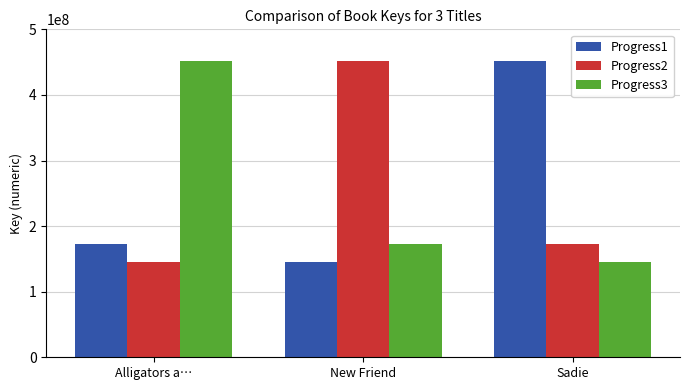

What is the difference between the Progress2 values at Sadie and New Friend?

279928884